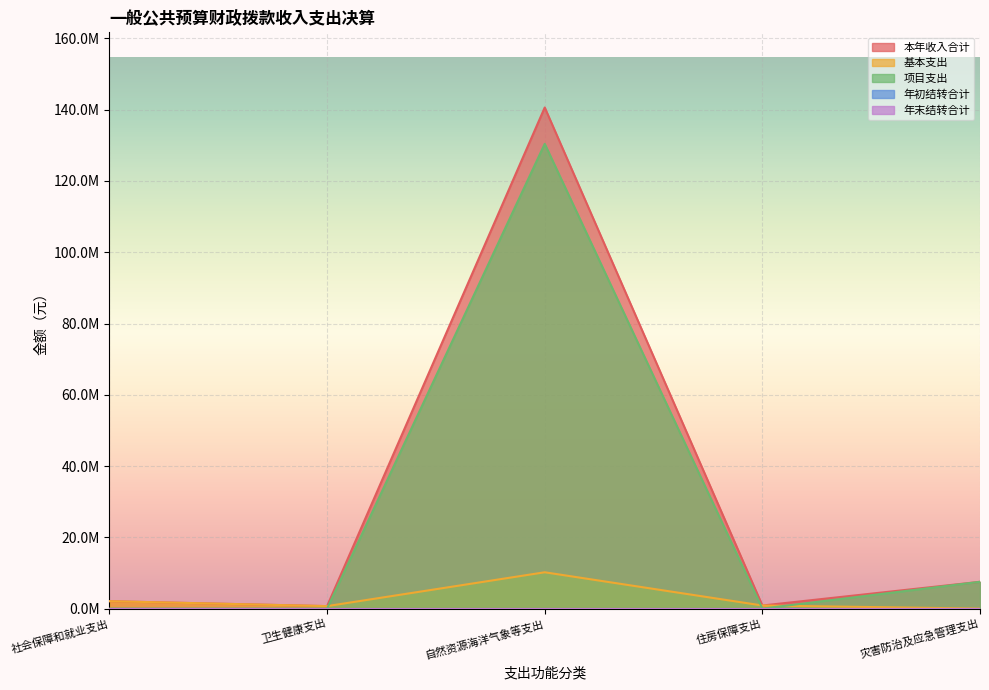

True or false: 基本支出 and 本年收入合计 cross at least once.

False